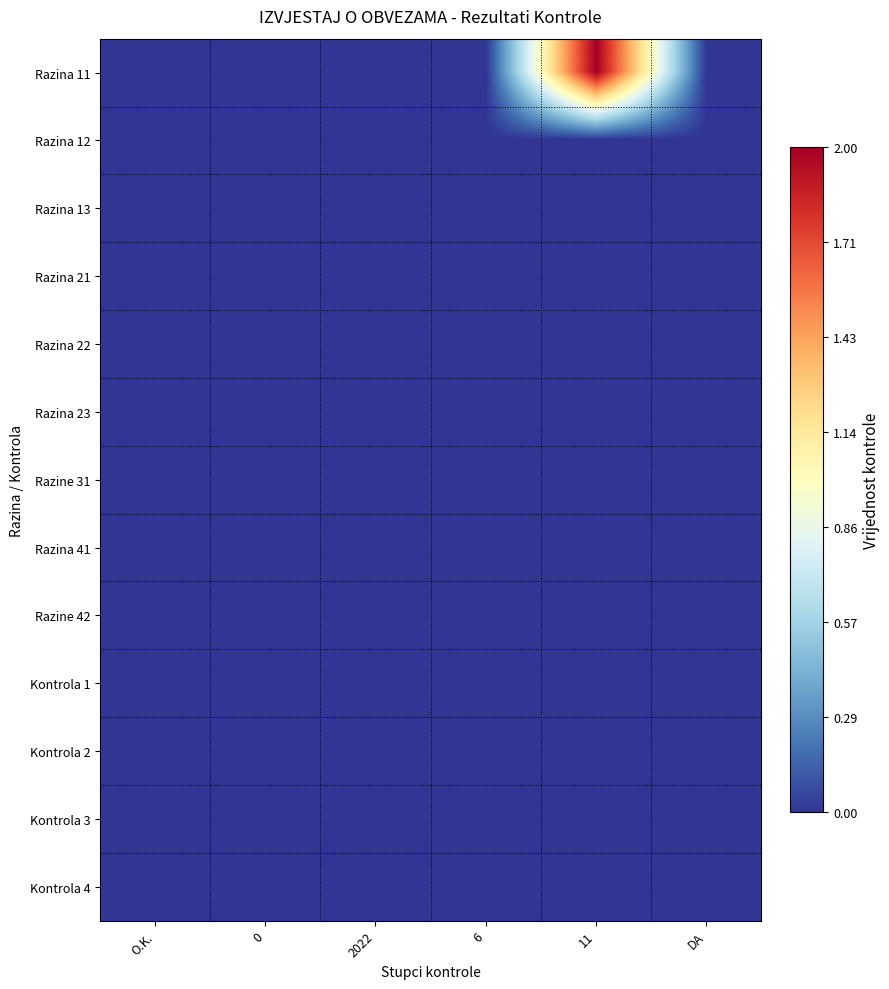

Count the number of data series in this chart.

13